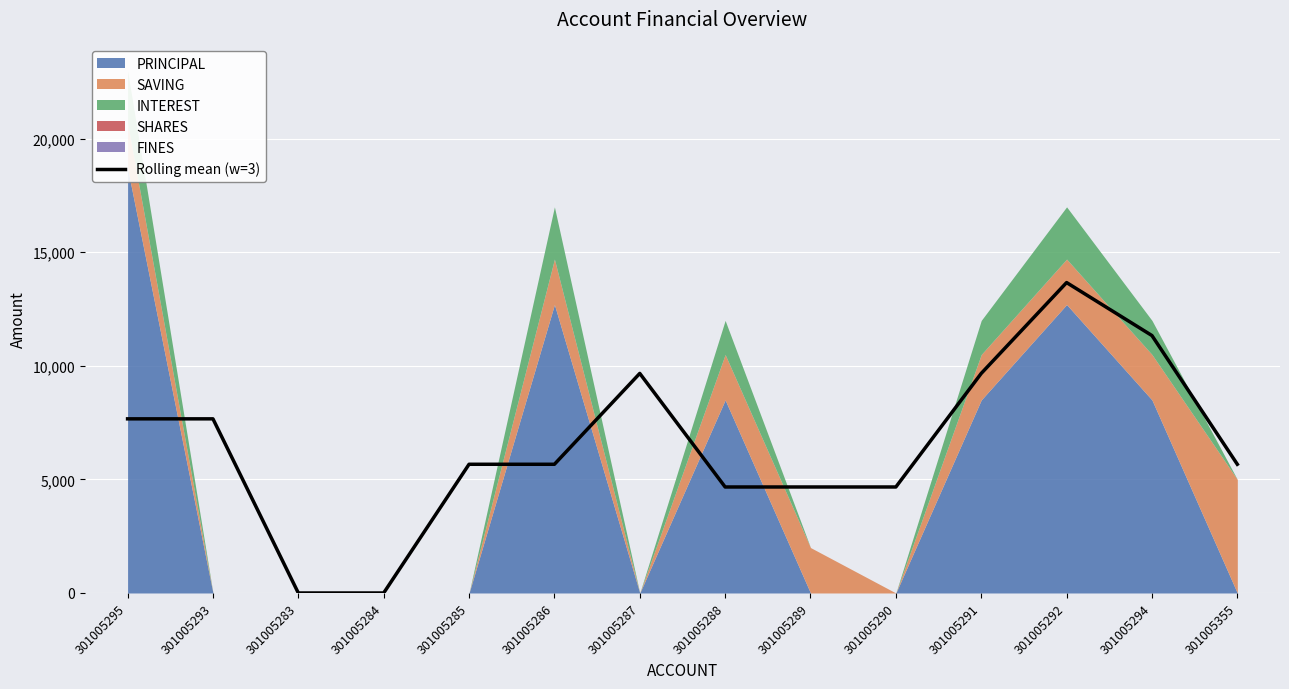

Which has a higher value, 301005285 or 301005288?

301005285